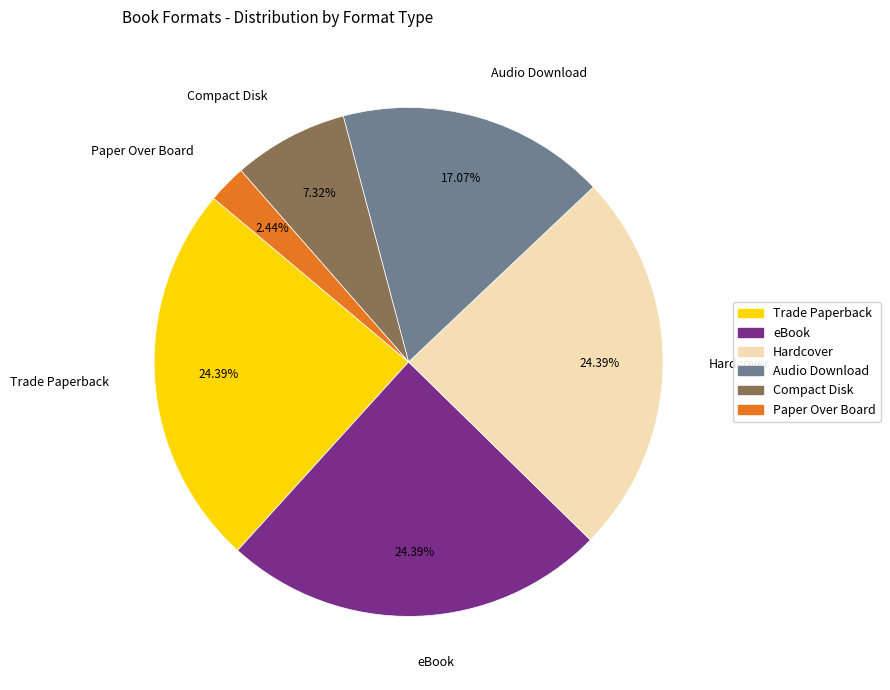

Is there any slice that represents more than half of the pie?

No